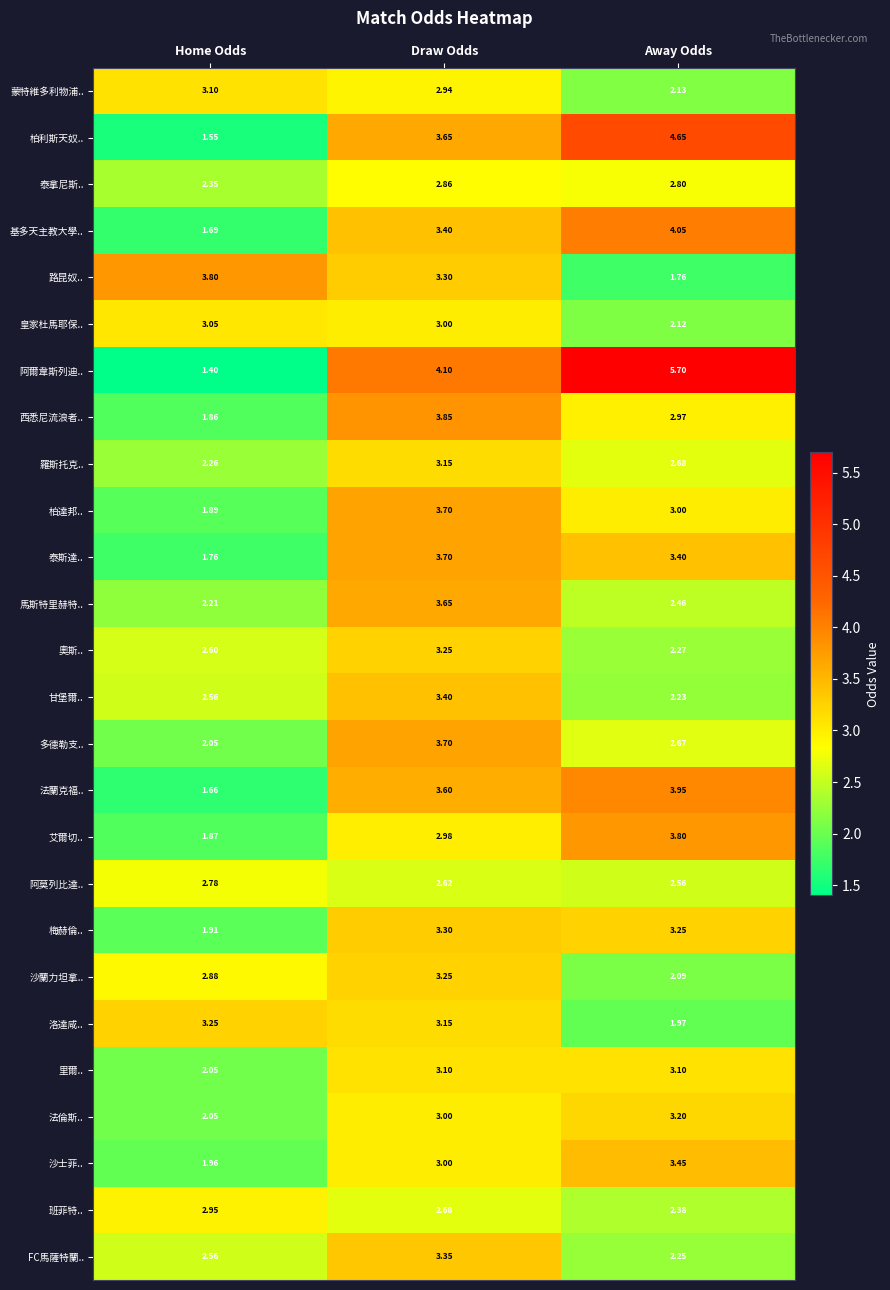

At which label is 奧斯.. closest to 2?

Away Odds